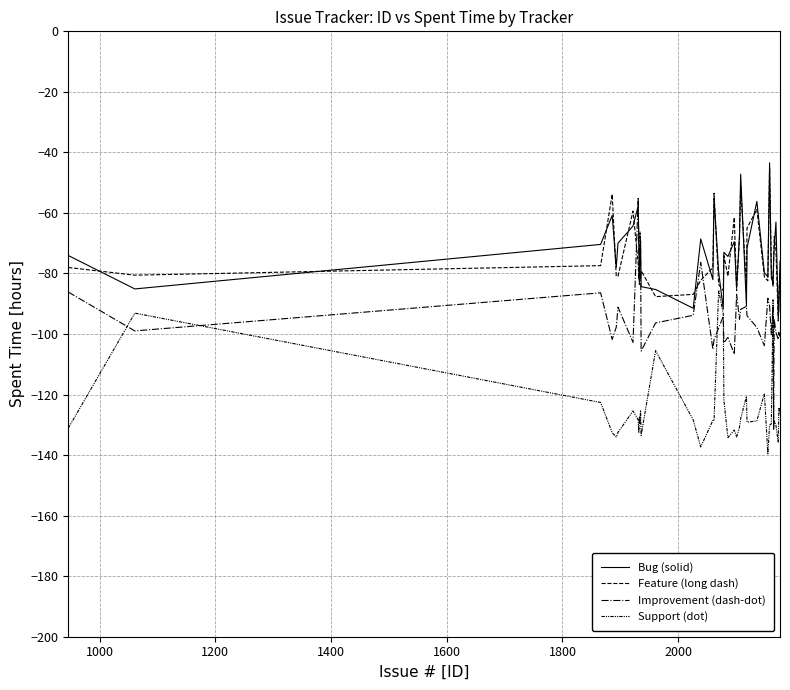

True or false: Support (dot) and Bug (solid) cross at least once.

False